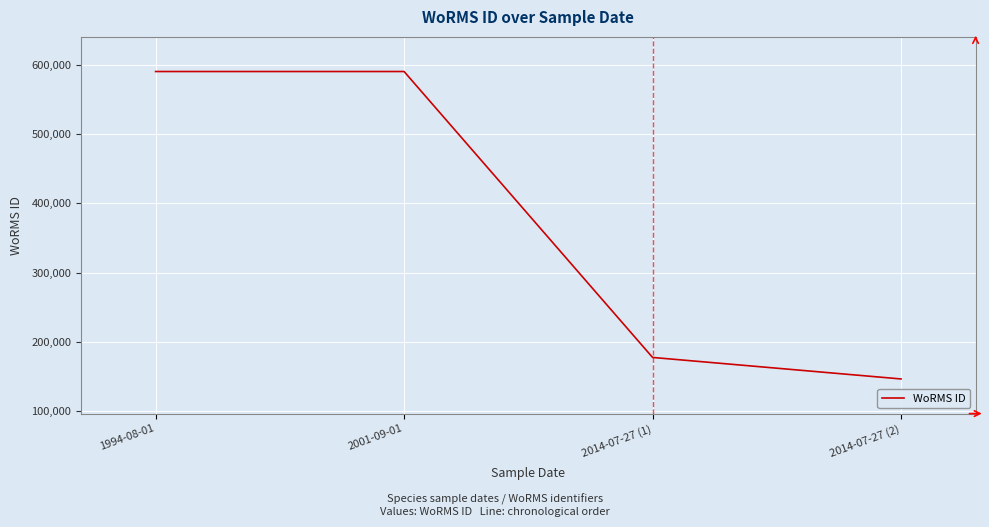

Is this an area chart (filled region under the line)?

No